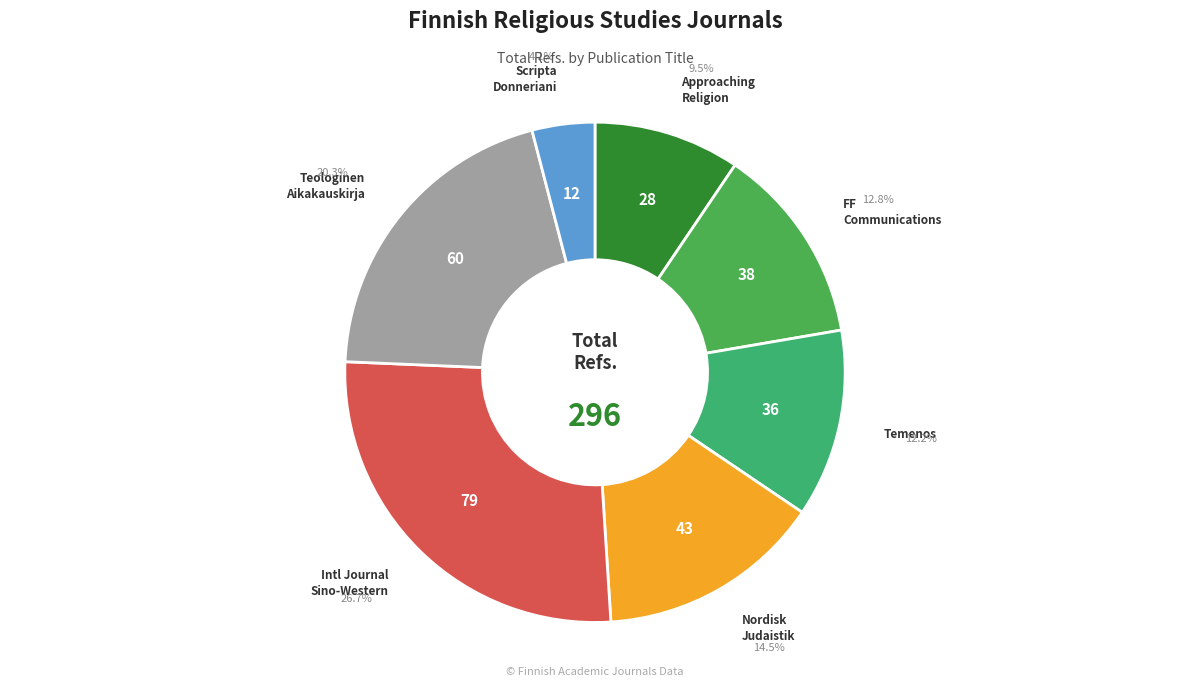

Which category has the smallest portion of the pie?

Scripta Instituti Donneriani Aboensis